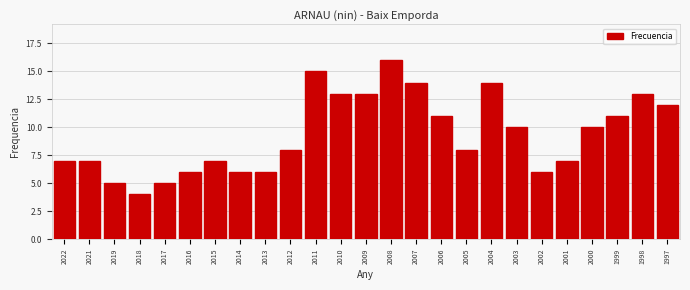

Reading left to right, transcribe all the data shown in this chart.

2022=7	2021=7	2019=5	2018=4	2017=5	2016=6	2015=7	2014=6	2013=6	2012=8	2011=15	2010=13	2009=13	2008=16	2007=14	2006=11	2005=8	2004=14	2003=10	2002=6	2001=7	2000=10	1999=11	1998=13	1997=12